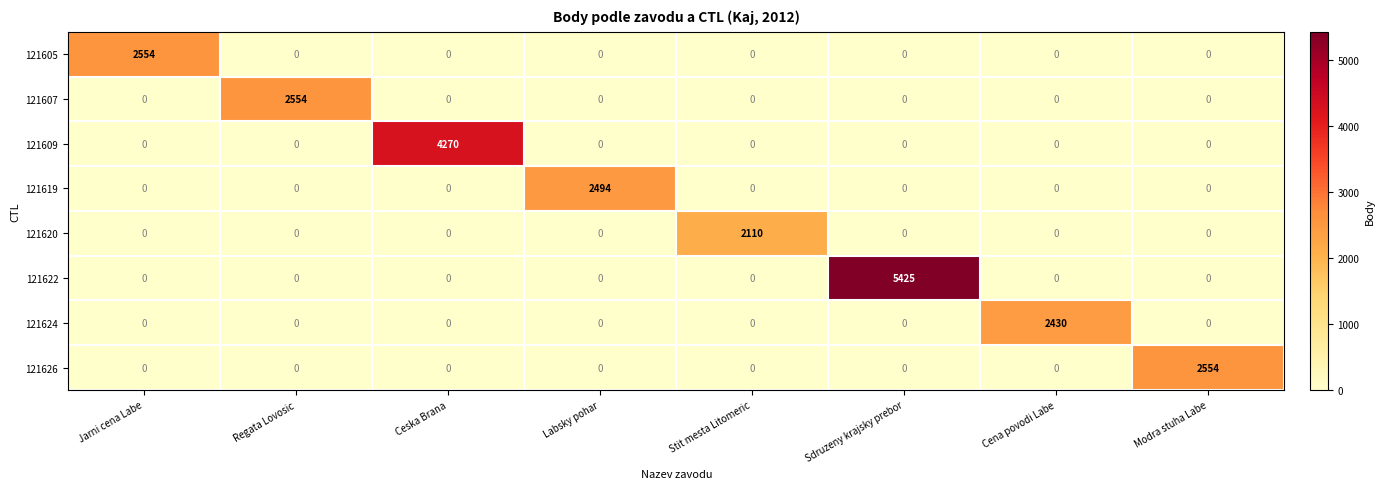

What is the sum of the 121605 values at Jarni cena Labe and Regata Lovosic?

2554